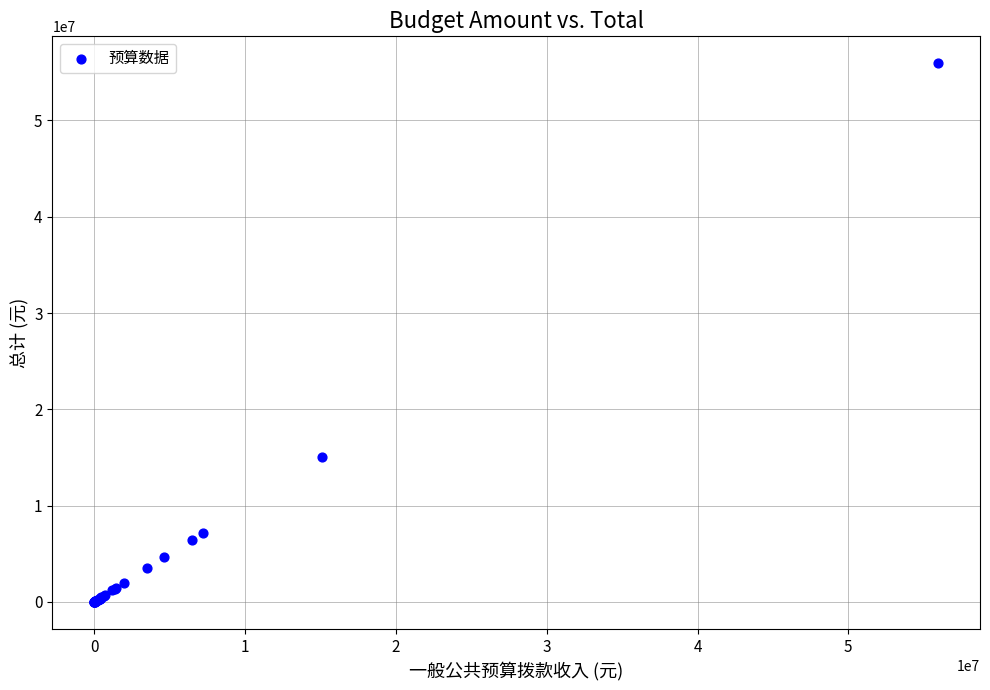

What Y value in the scatter plot is closest to 27973050?

15090813.6